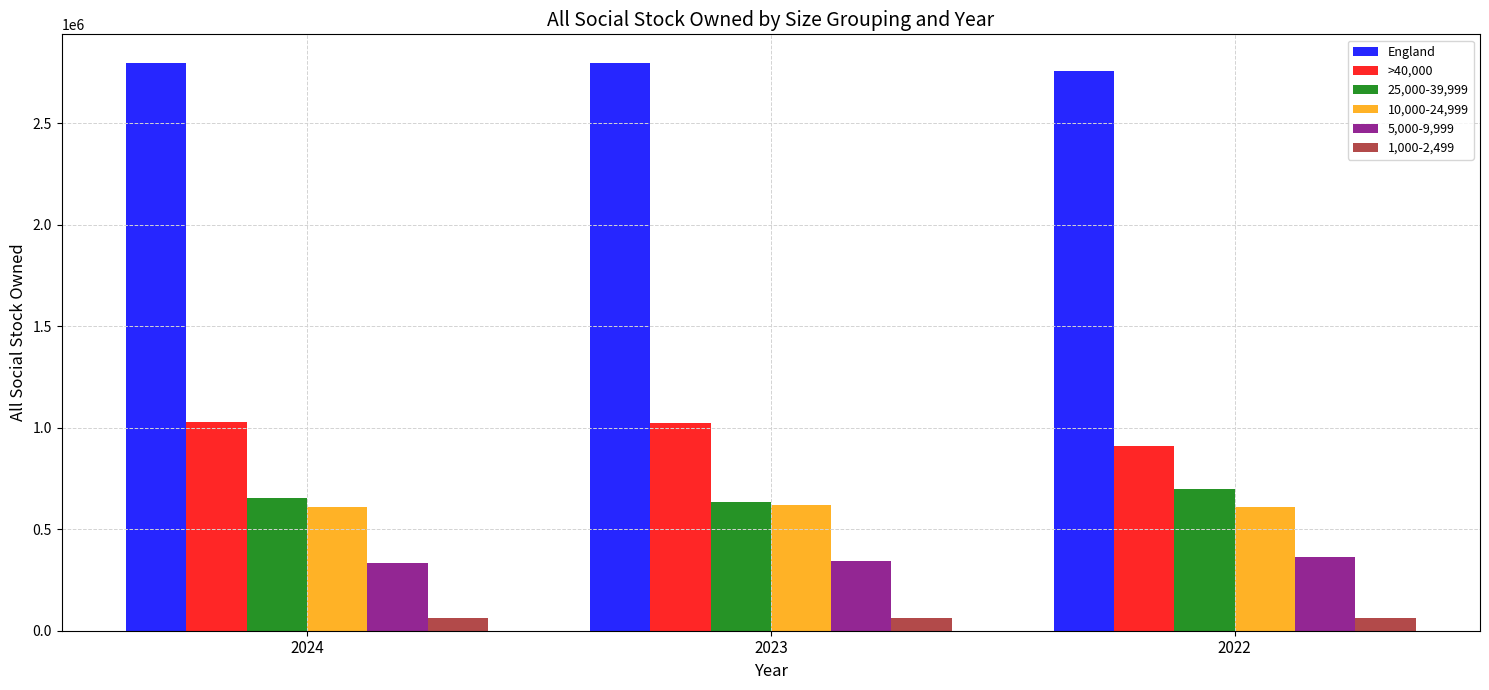

At how many categories does at least one series exceed 1087693?

3